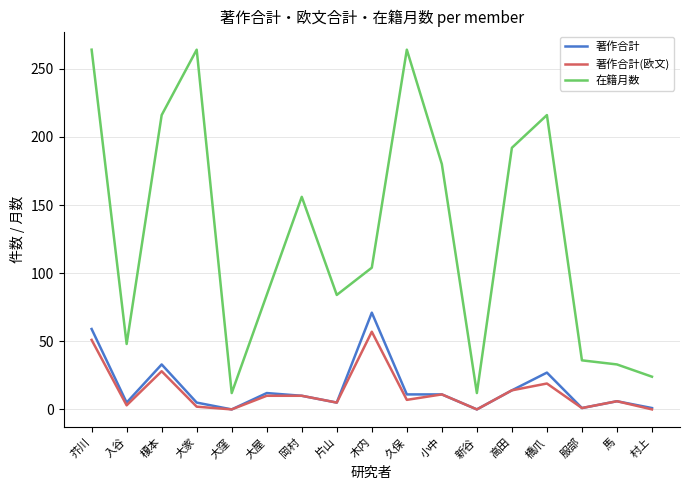

Where is the first local maximum for 在籍月数?

大家